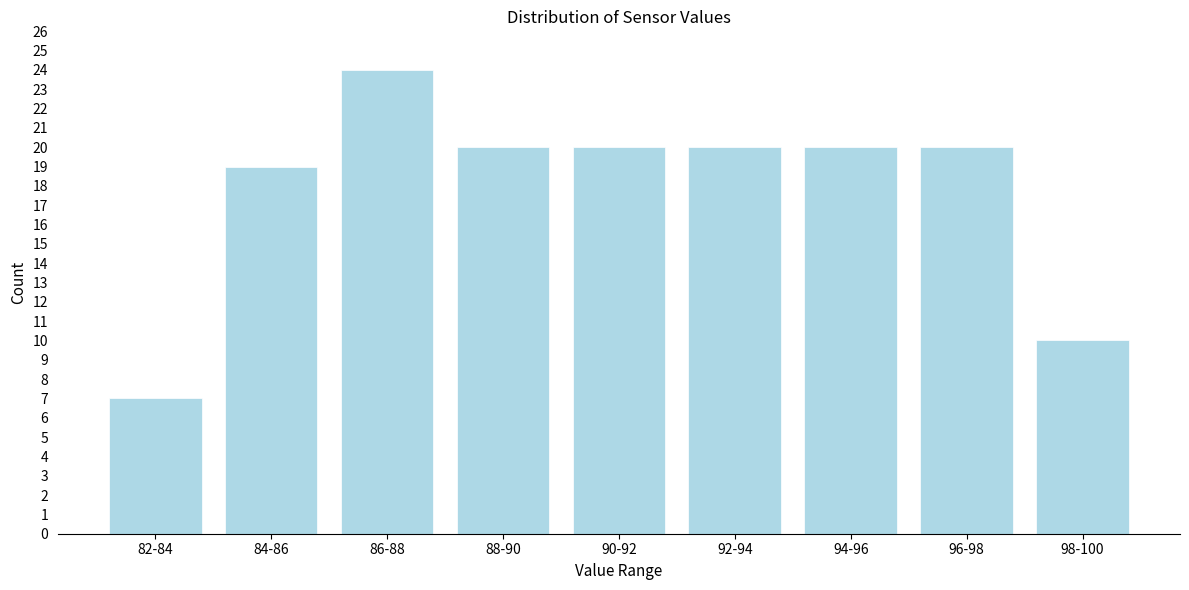

Reading left to right, list all the values displayed in this chart.

7	19	24	20	20	20	20	20	10